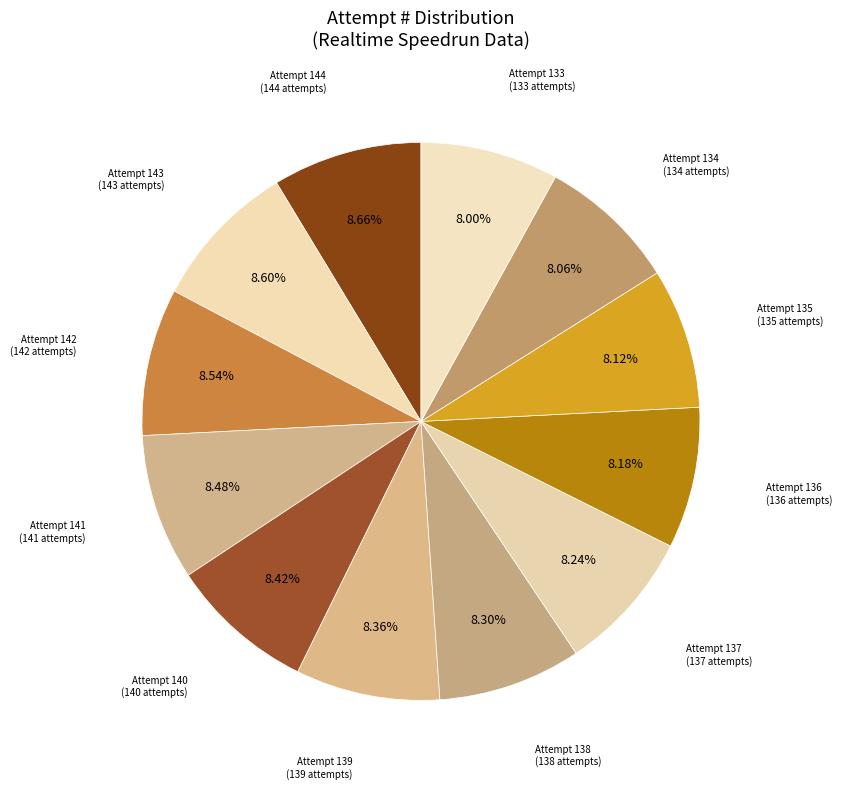

Count the number of slices in the pie.

12